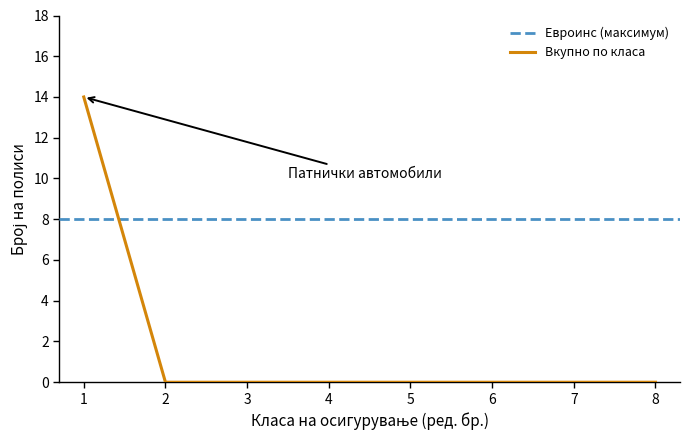

Is it true that Вкупно по класа equals -8 at 3?

False